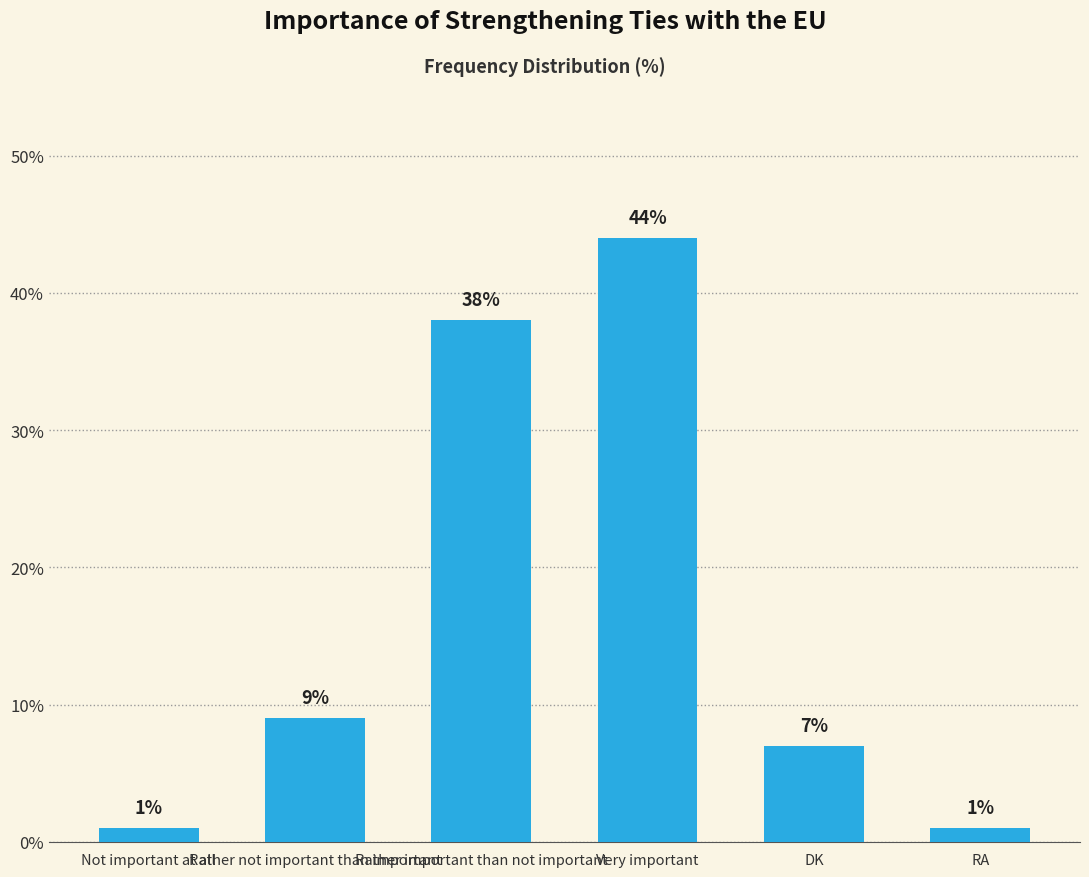

What is the difference between the maximum and minimum values?

43